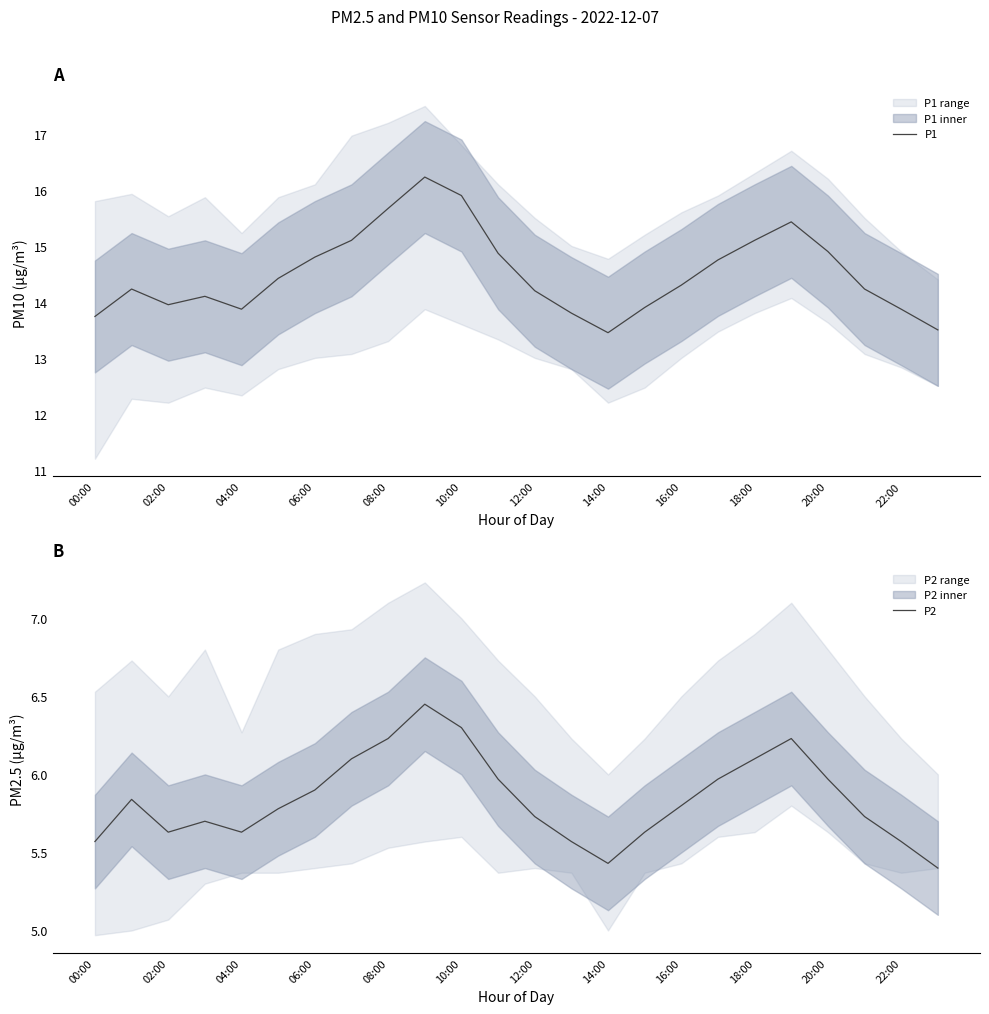

Is it true that P1 equals 21.8 at 20:00?

False